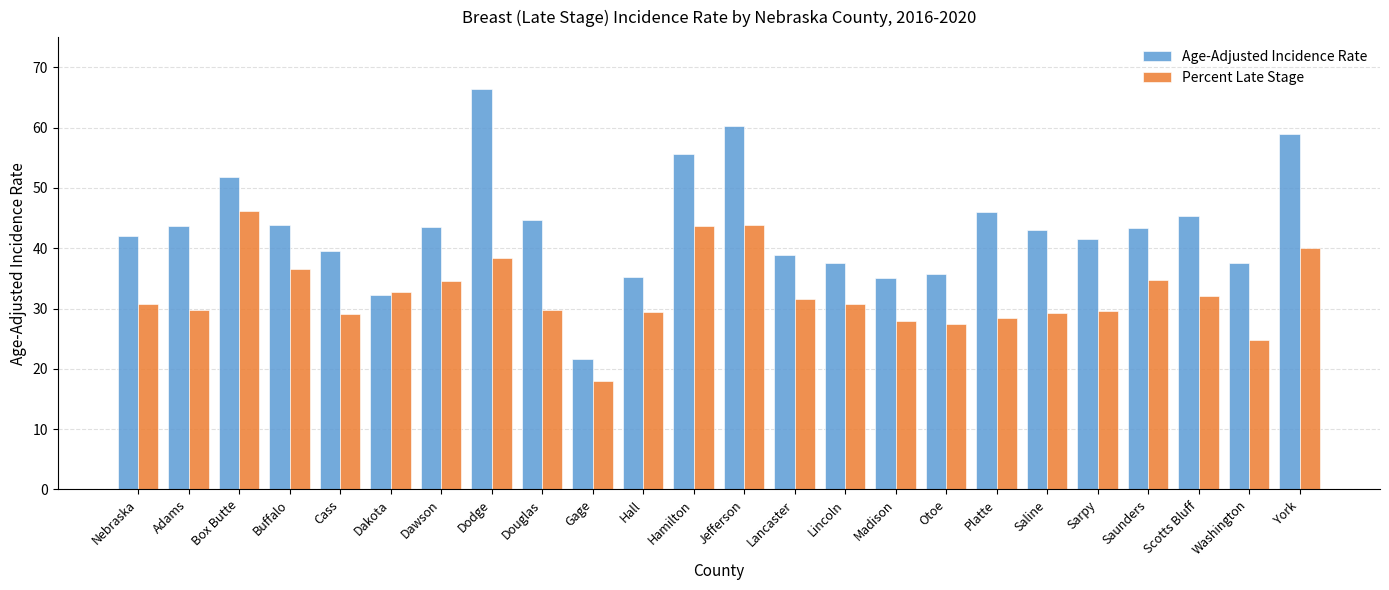

How many bars are there in total?

48